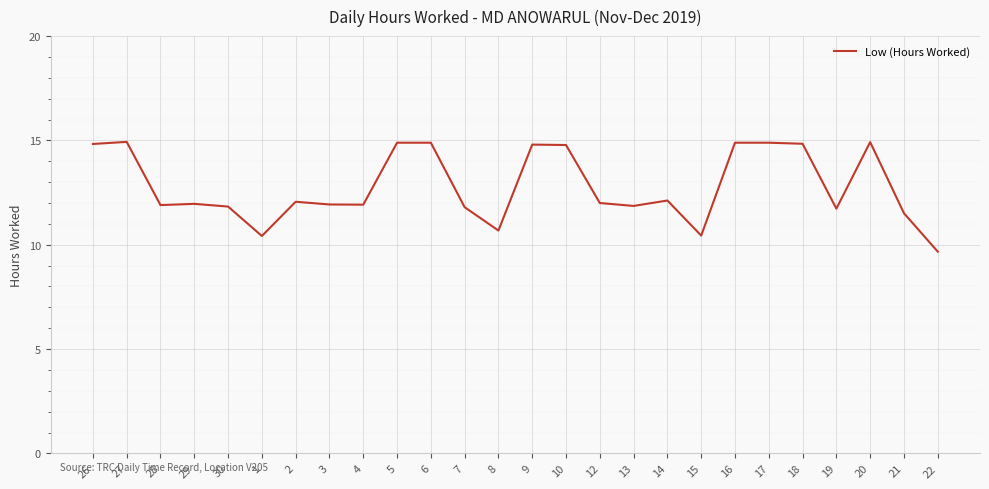

What is the difference between the values at 4 and 8?

1.2